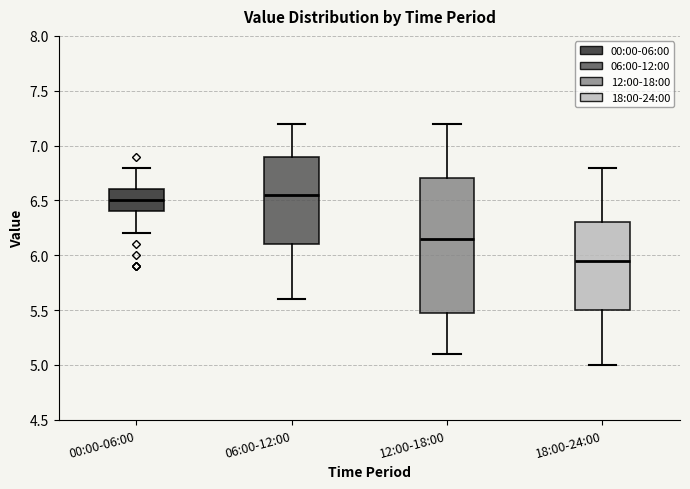

Which box has the lowest median line?

18:00-24:00